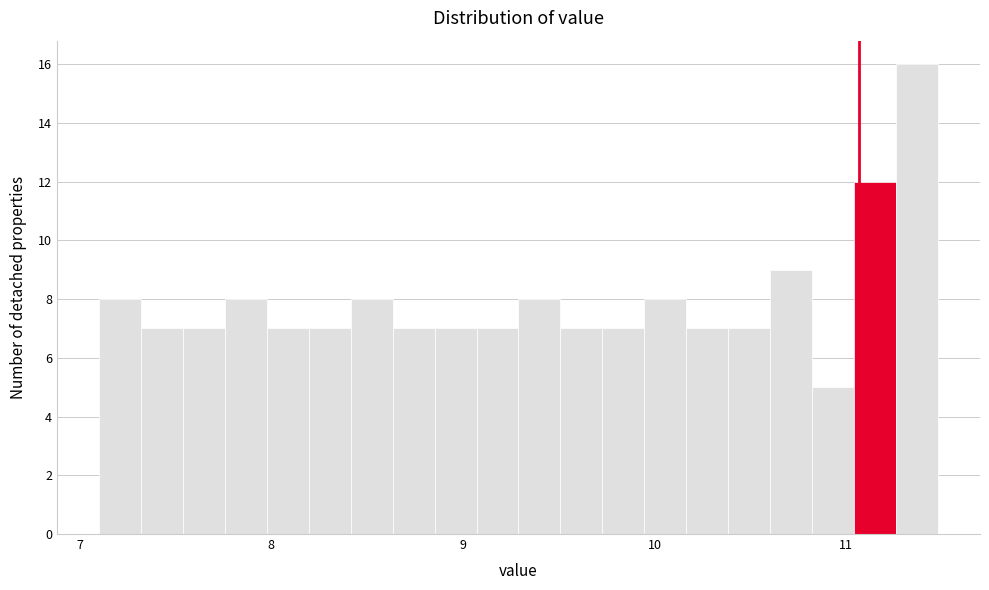

Around what value on the x-axis is the tallest bar? Give the approximate position of its centre, as read against the axis.

11.4